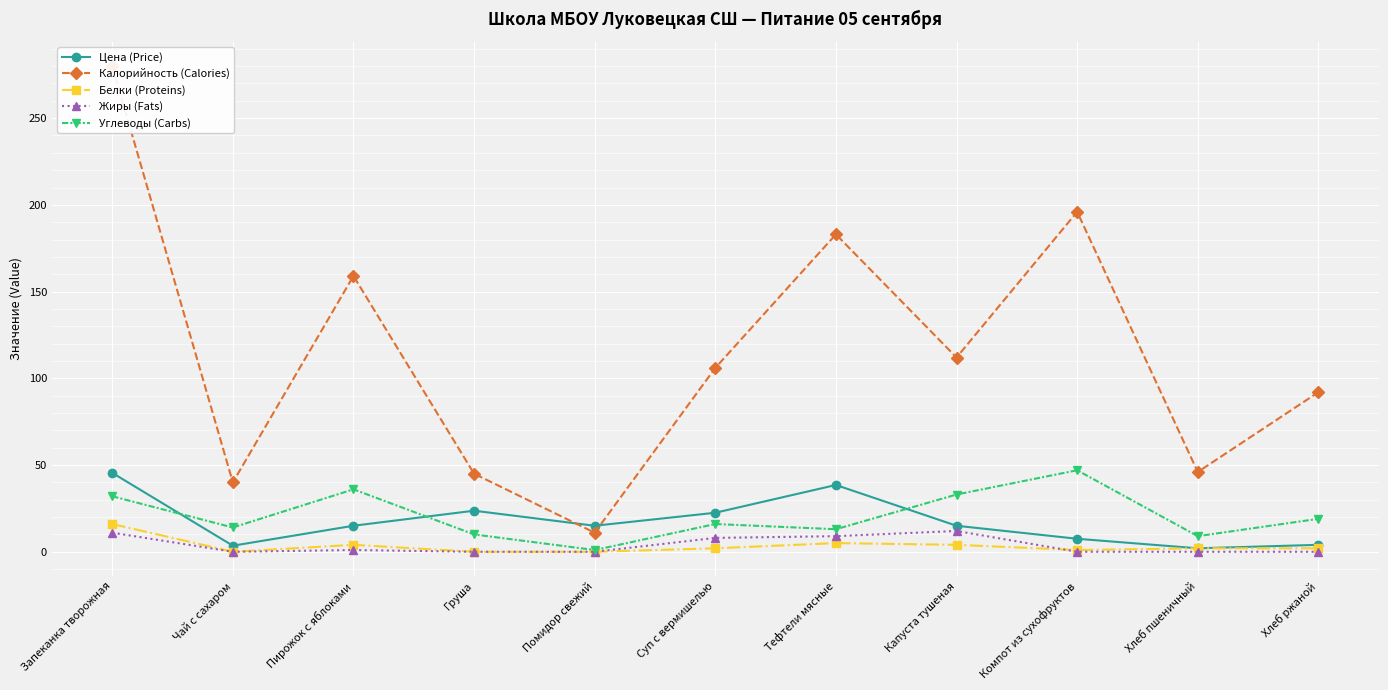

What is the difference between the highest and lowest values at Тефтели мясные?

178.0